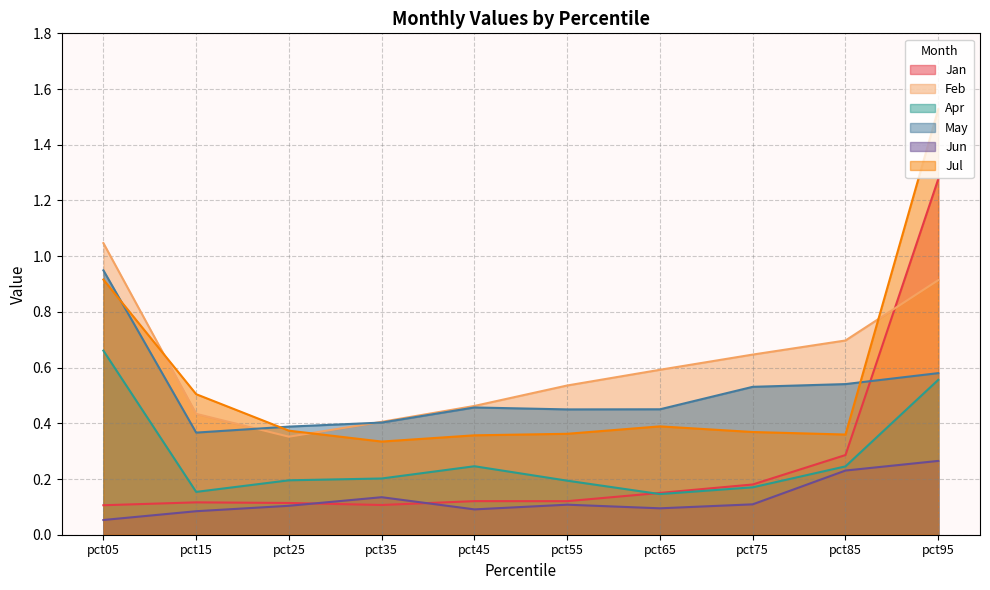

What is the total value across all series at pct85?

2.4